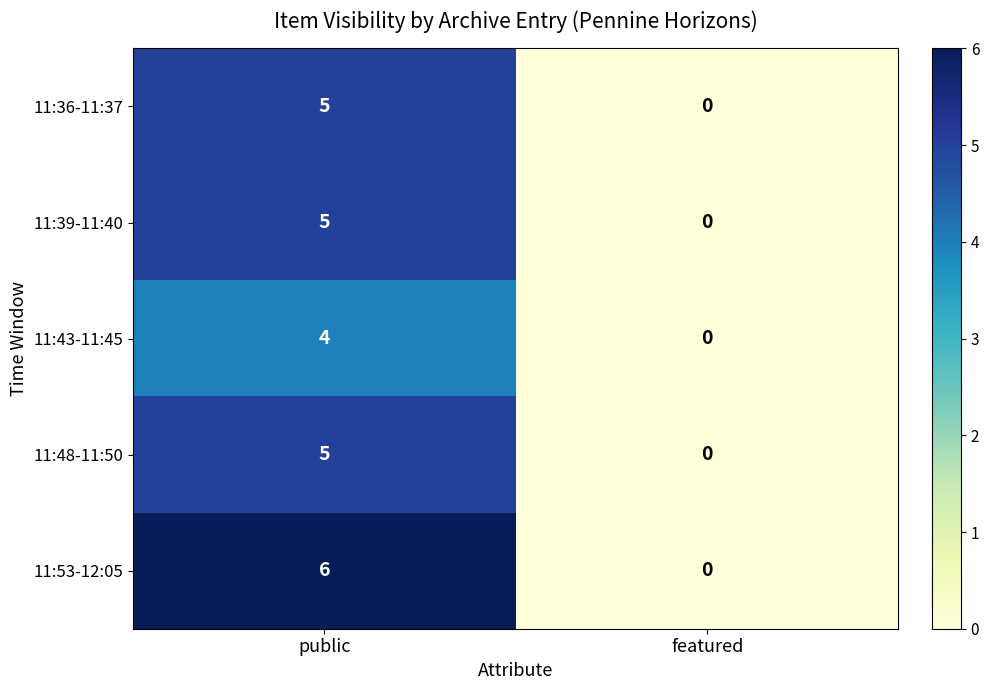

Which series changed the most between public and featured?

11:53-12:05